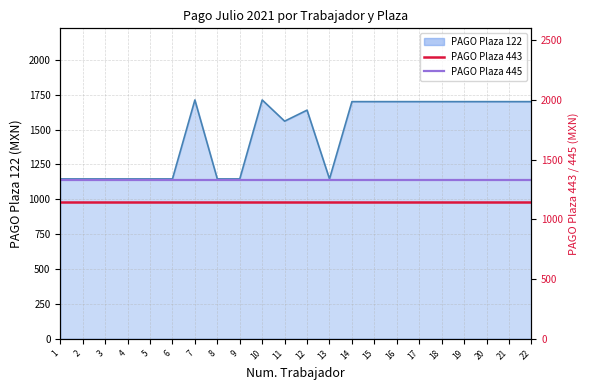

At which label is PAGO Plaza 445 closest to 1136?

1